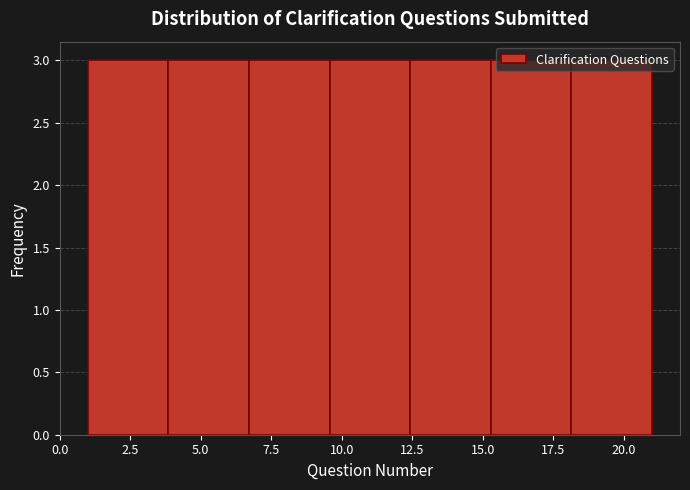

Reading left to right, list every bar in this chart as the range it spans on the x-axis followed by its height. Neither the bar edges nor the heights are printed on the chart, so give them approximately, as read against the axes.

1.0 to 4.0: 3
4.0 to 6.5: 3
6.5 to 9.5: 3
9.5 to 12.5: 3
12.5 to 15.5: 3
15.5 to 18.0: 3
18.0 to 21.0: 3